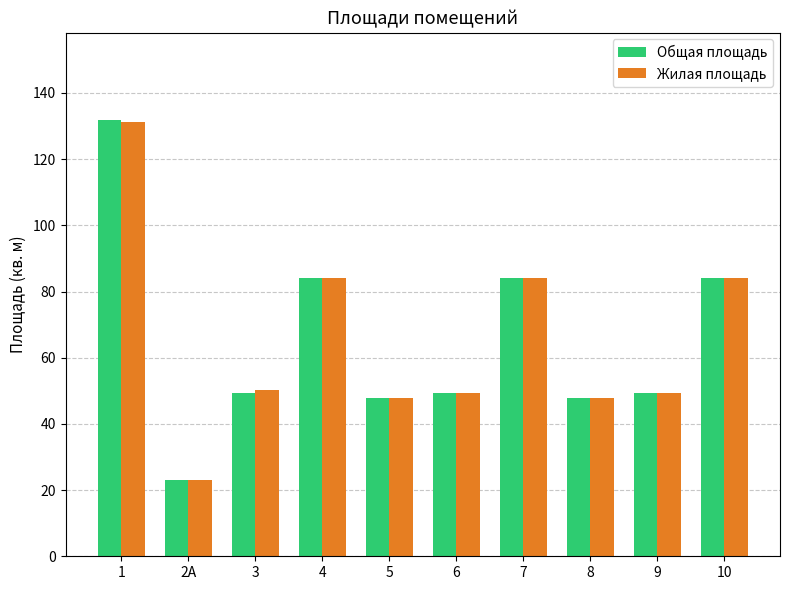

What are all the series names shown in the legend?

Общая площадь, Жилая площадь